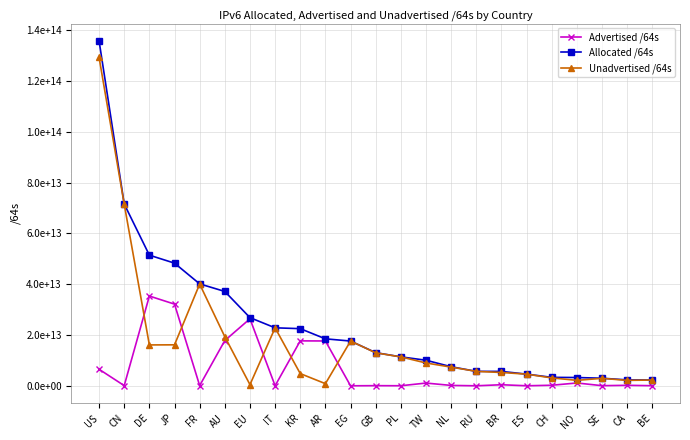

What are all the series names shown in the legend?

Advertised /64s, Allocated /64s, Unadvertised /64s